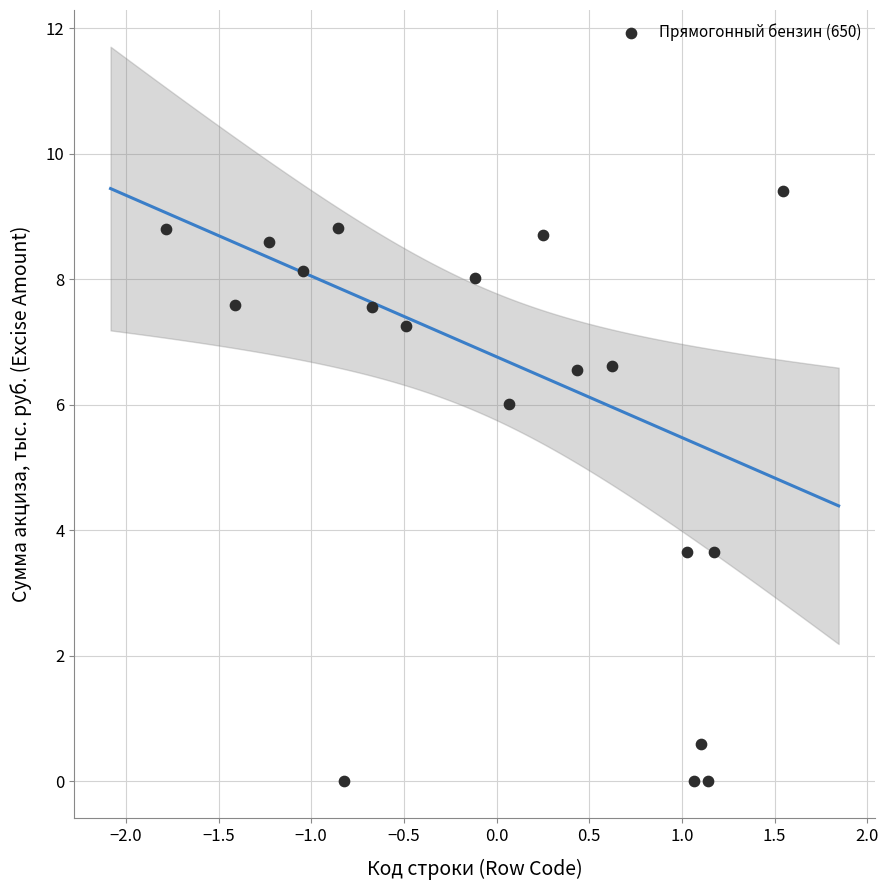

What is the range of Y values (max minus min)?

9.4